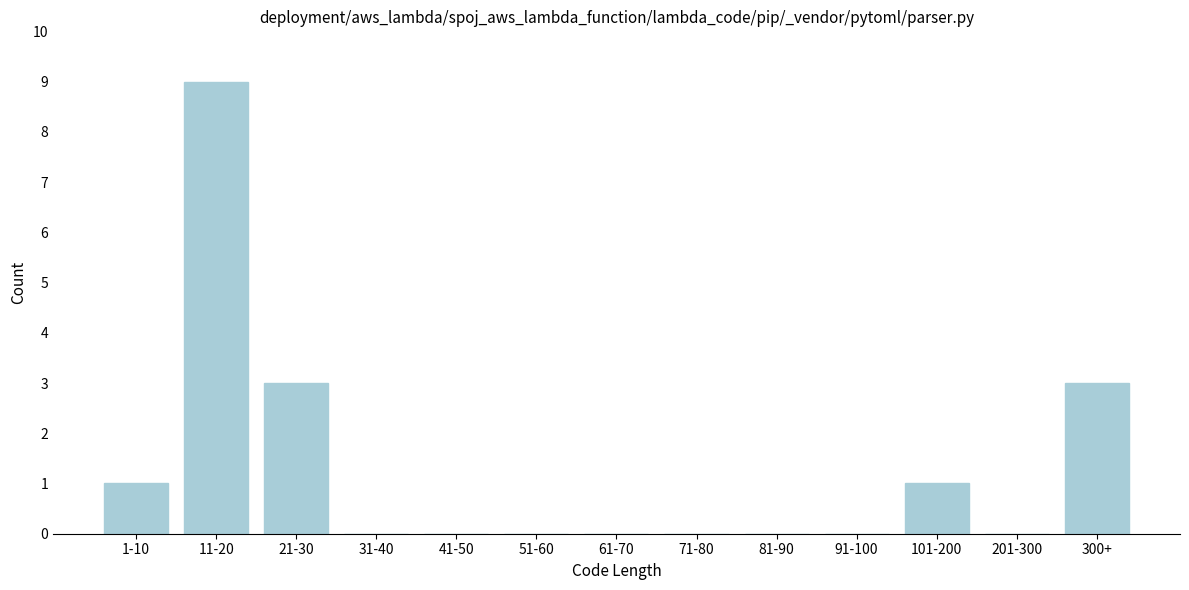

Reading left to right, what are all the values shown in this chart?

1-10=1	11-20=9	21-30=3	31-40=0	41-50=0	51-60=0	61-70=0	71-80=0	81-90=0	91-100=0	101-200=1	201-300=0	300+=3